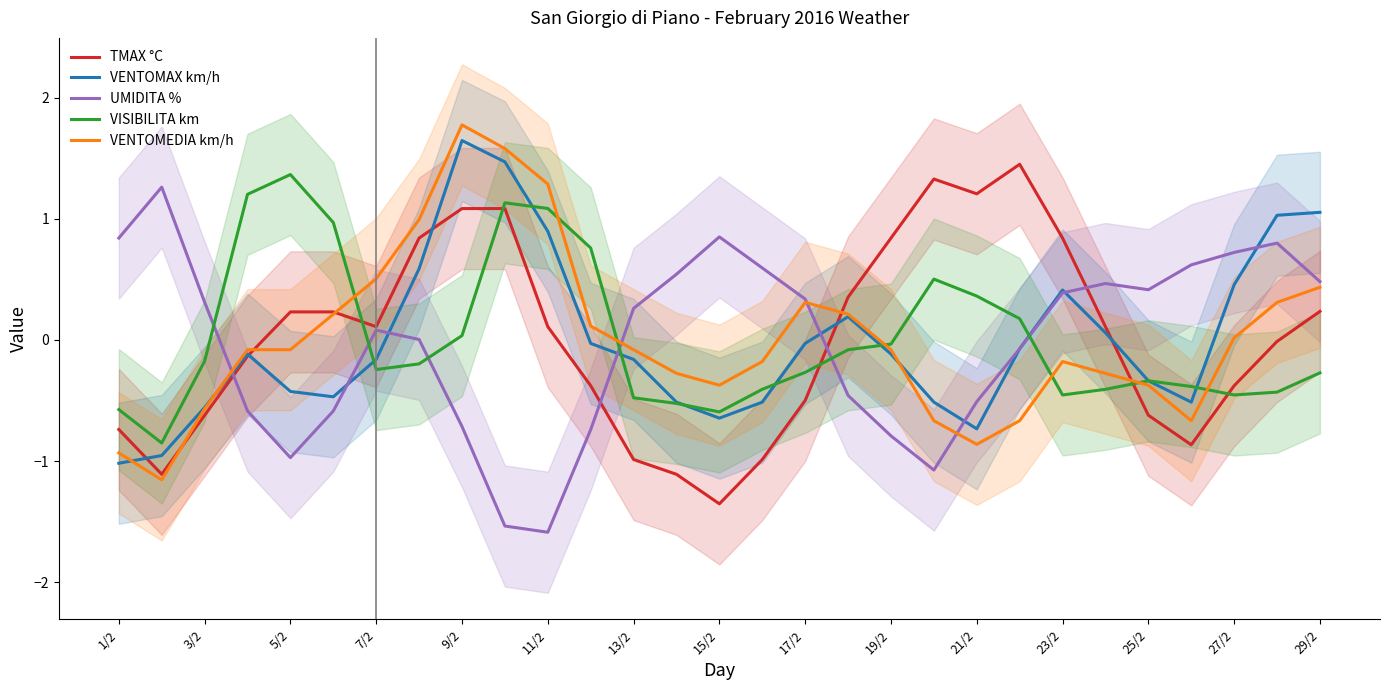

Which series has the largest range (max minus min)?

VENTOMEDIA km/h